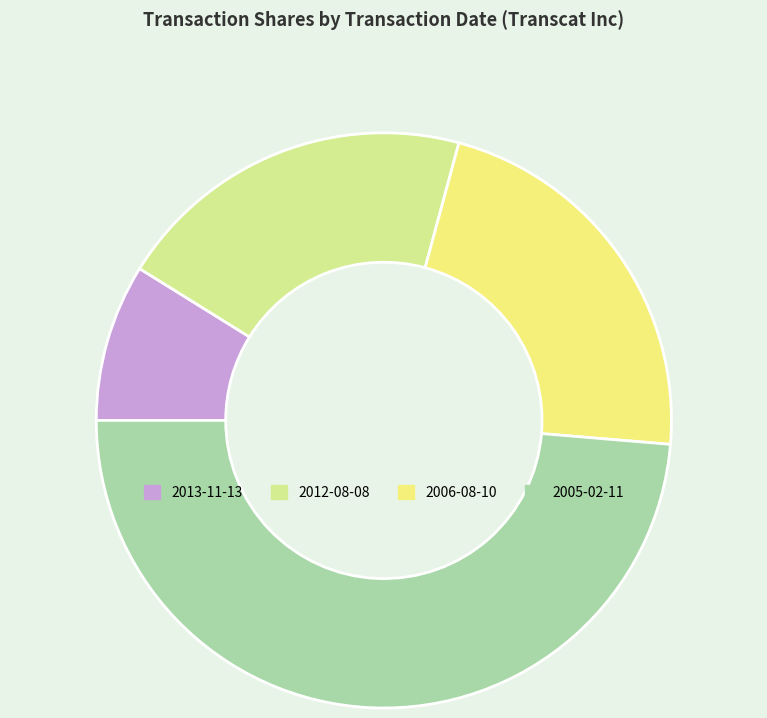

Is 2013-11-13 the majority of the pie?

No